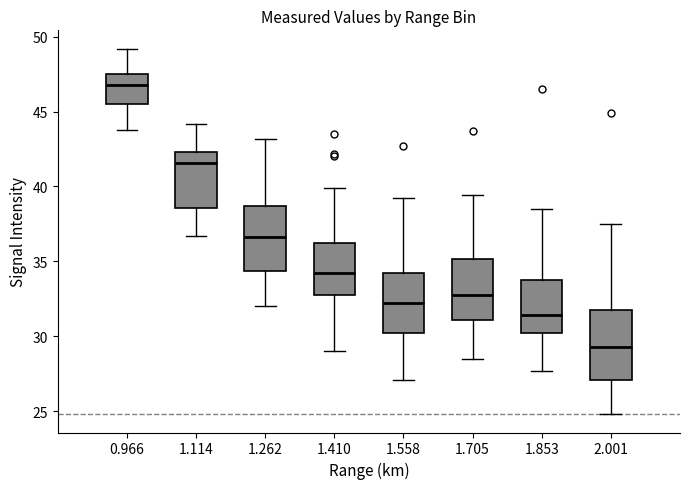

Reading left to right, transcribe this box plot: for each box, give where its median line is, the range the box spans, and where its two whiskers end, as read against the y-axis. The values are not printed on the chart, so give them approximately, as read against the axis.

0.966: median 47.0, box 45.5 to 47.5, whiskers 44.0 to 49.0
1.114: median 41.5, box 38.5 to 42.5, whiskers 36.5 to 44.0
1.262: median 36.5, box 34.5 to 38.5, whiskers 32.0 to 43.0
1.410: median 34.5, box 32.5 to 36.5, whiskers 29.0 to 40.0
1.558: median 32.5, box 30.5 to 34.0, whiskers 27.0 to 39.0
1.705: median 33.0, box 31.0 to 35.0, whiskers 28.5 to 39.5
1.853: median 31.5, box 30.5 to 34.0, whiskers 27.5 to 38.5
2.001: median 29.5, box 27.0 to 32.0, whiskers 25.0 to 37.5